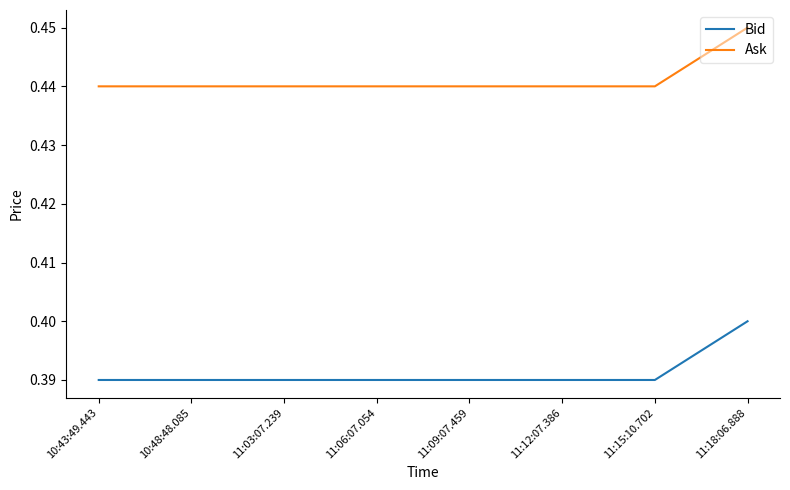

Is it true that Bid equals 0.4 at 10:48:48.085?

True